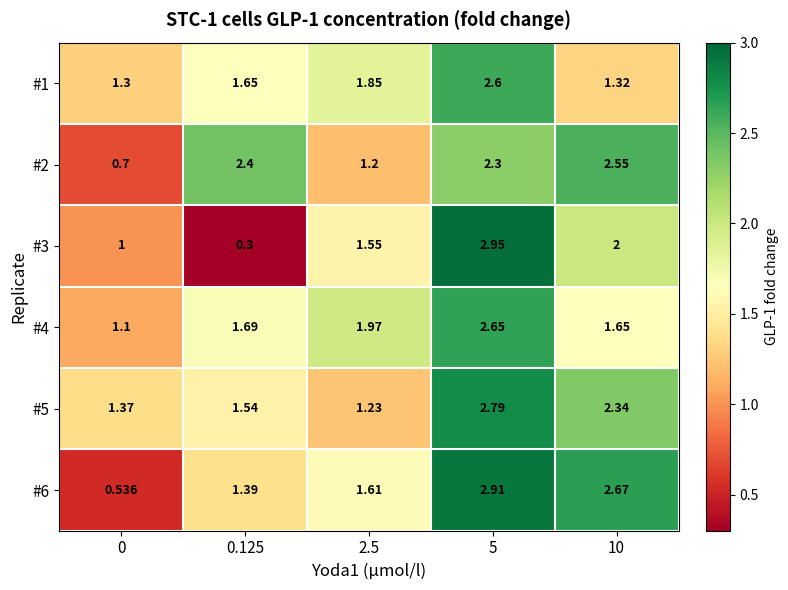

Is the value of #2 at 5 greater than the value of #6 at 10?

No